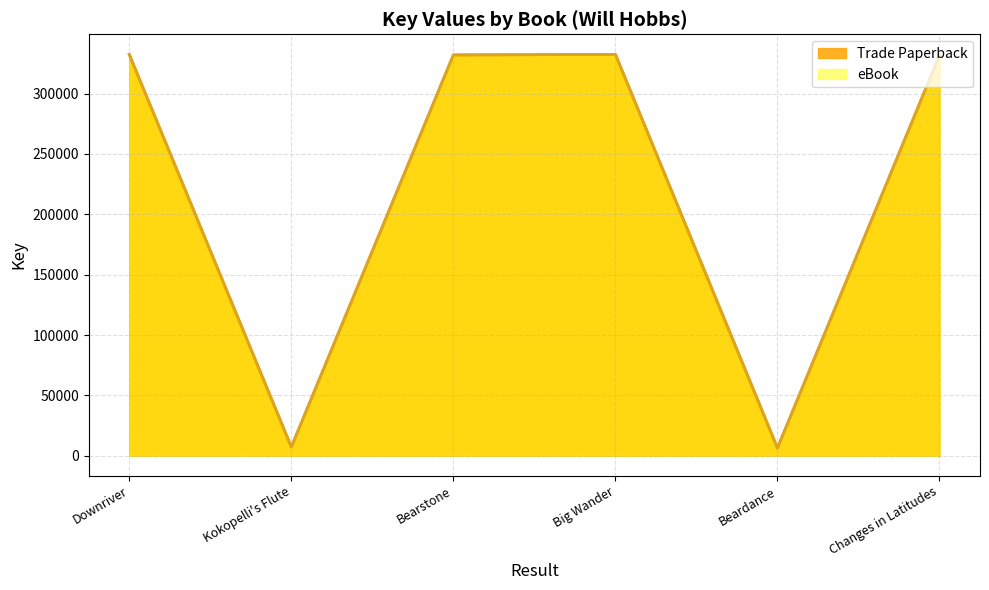

List the series in order of their peak value, highest first.

Trade Paperback, eBook